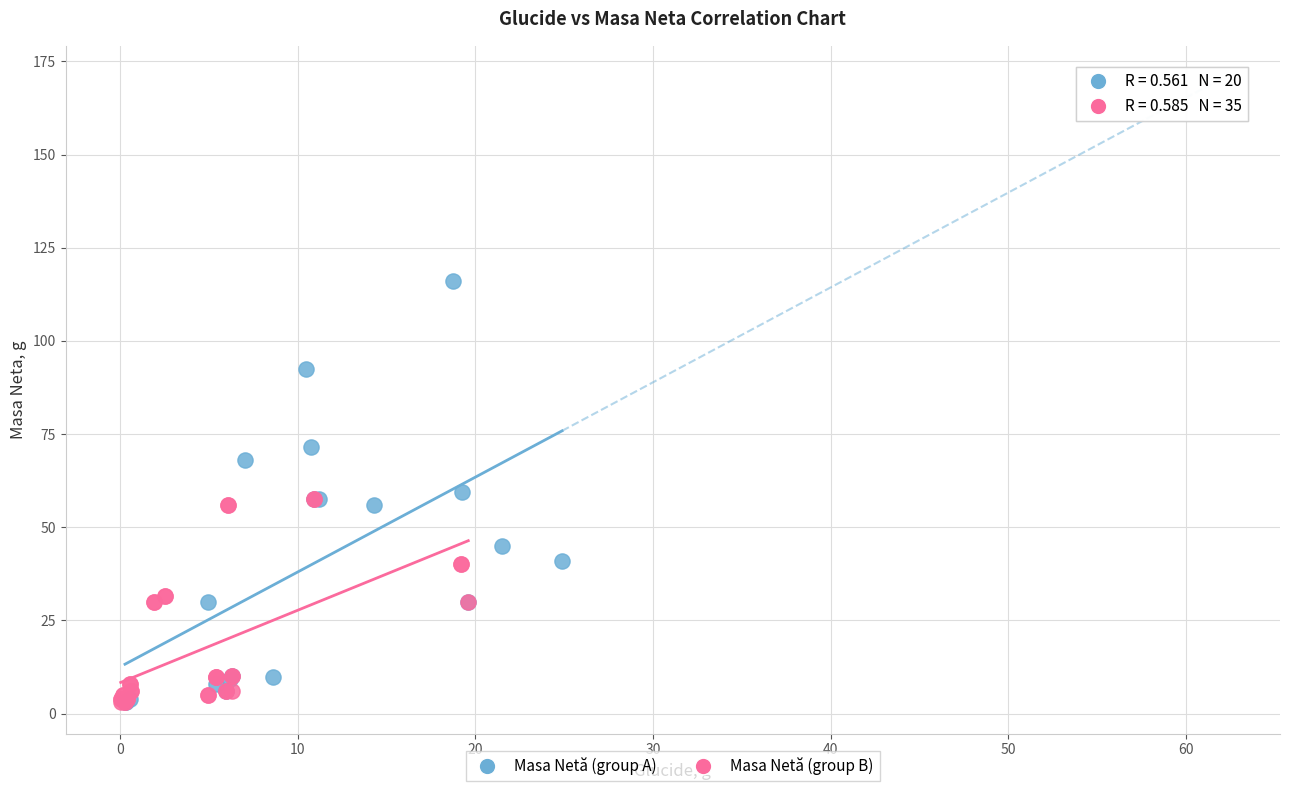

Which series has the largest Y range (max minus min)?

Masa Netă (group A)